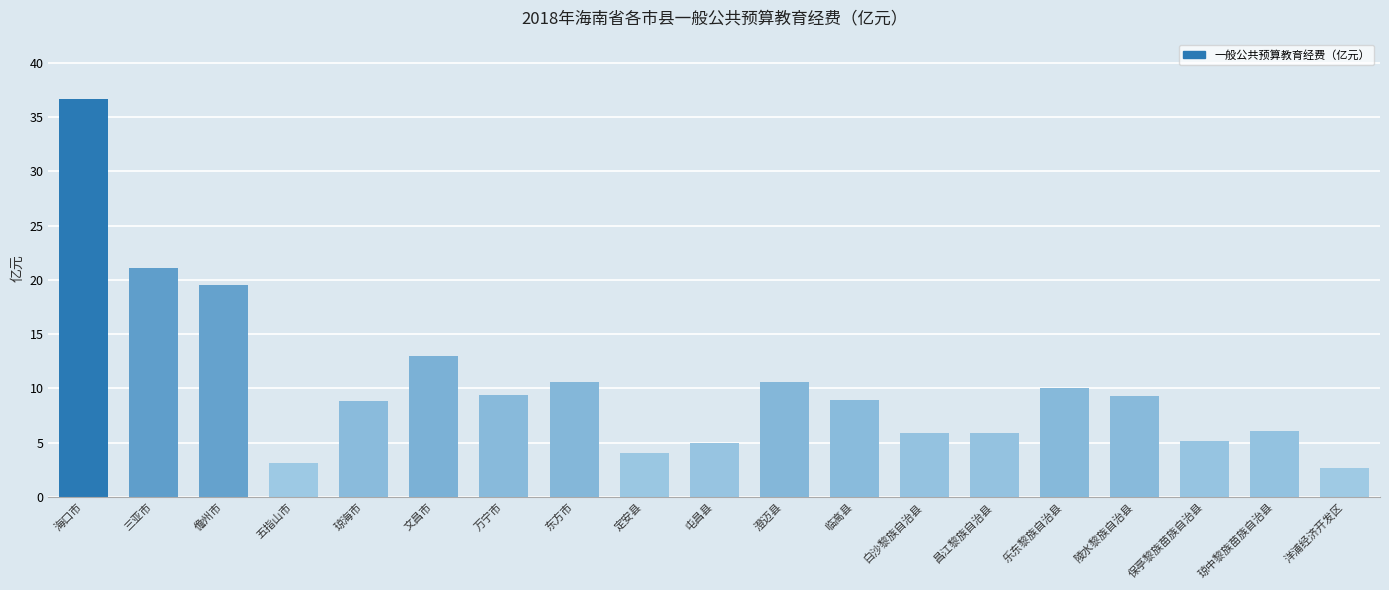

How many series are shown in this chart?

1